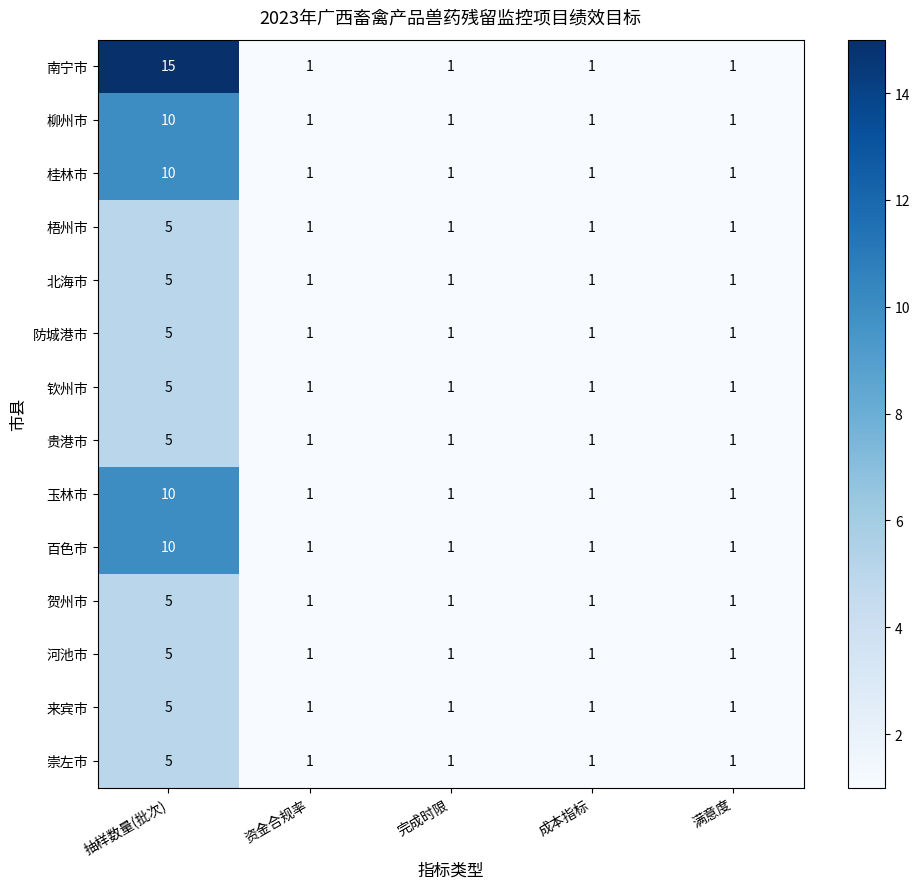

The value of 钦州市 at 成本指标 is 0. True or false?

False